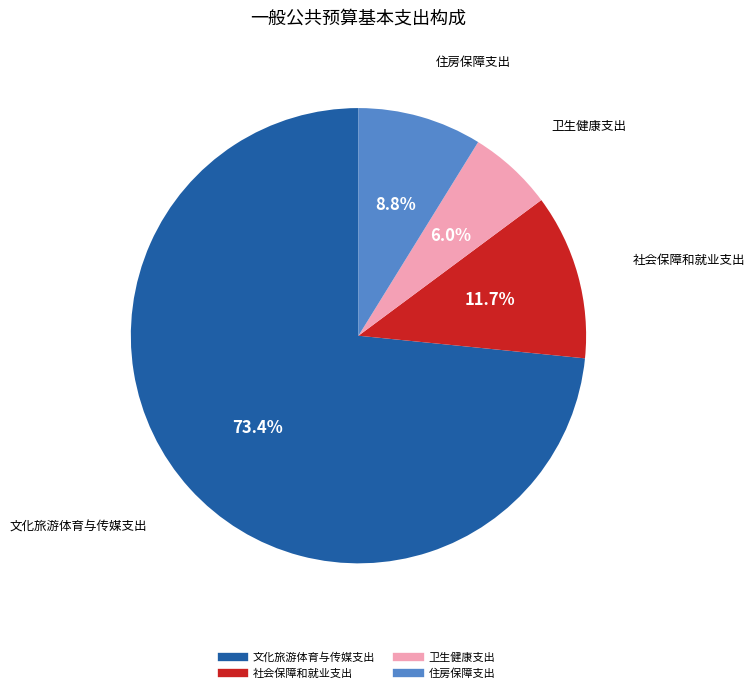

Approximately how many times larger is the value at 卫生健康支出 compared to 住房保障支出?

0.7